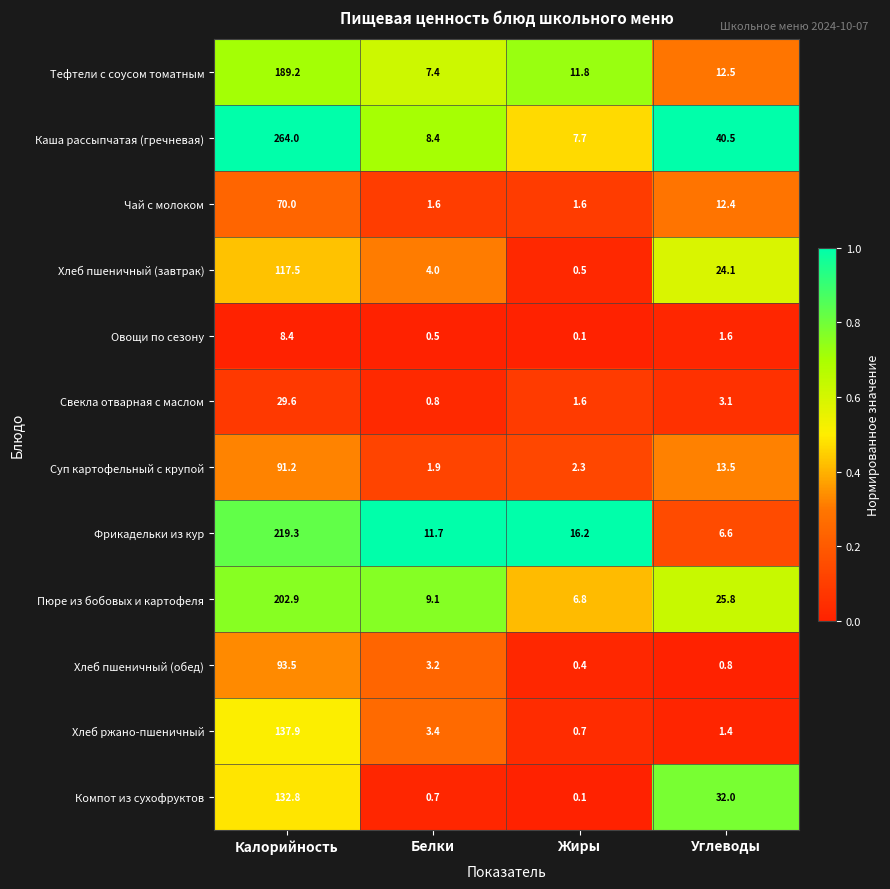

Which label corresponds to the smallest value in the chart?

Жиры